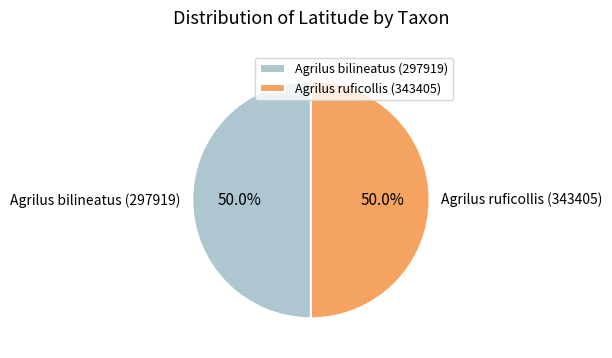

Approximately how many times larger is the value at Agrilus ruficollis (343405) compared to Agrilus bilineatus (297919)?

1.0